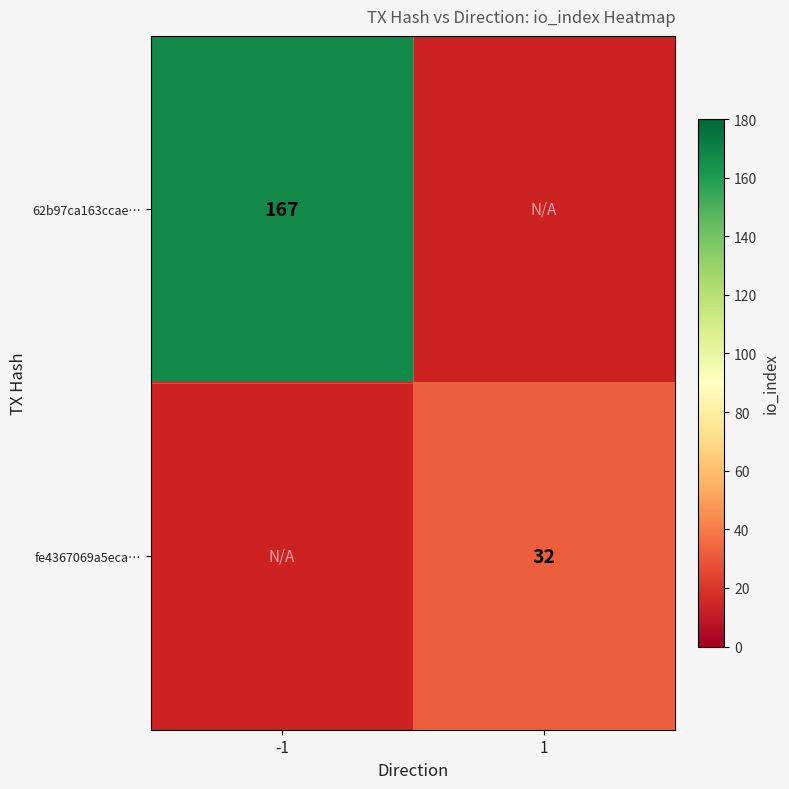

At which category does the chart reach its peak across all series?

-1